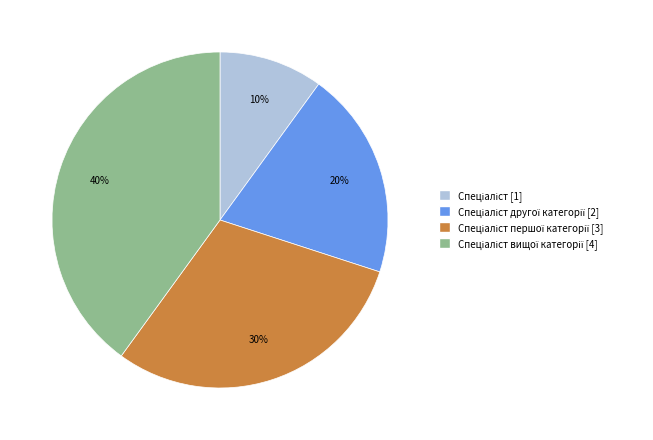

To the nearest percent, what is the average slice percentage?

25%